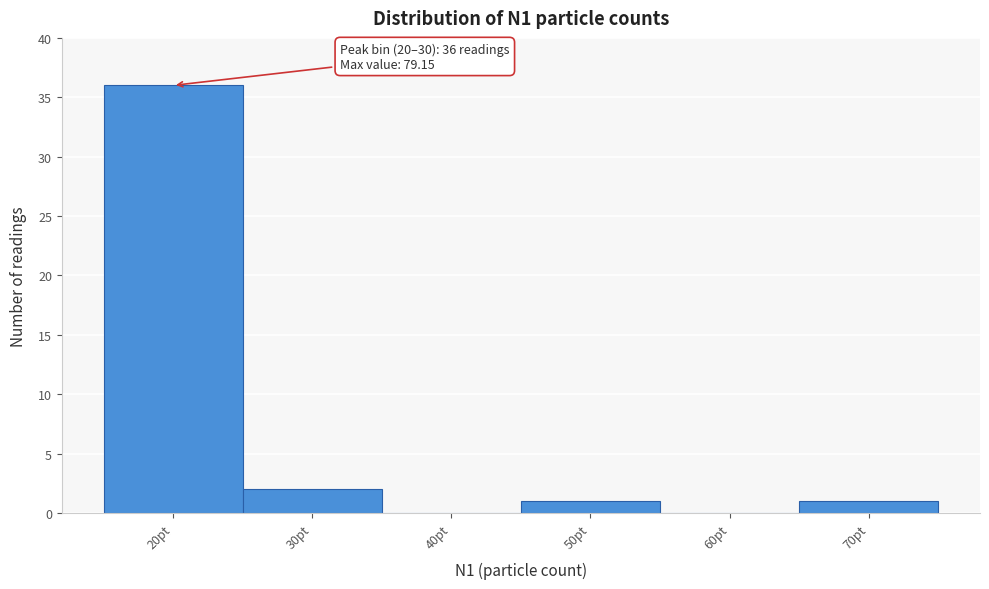

Reading right to left, transcribe all the data shown in this chart.

70pt=1	60pt=0	50pt=1	40pt=0	30pt=2	20pt=36